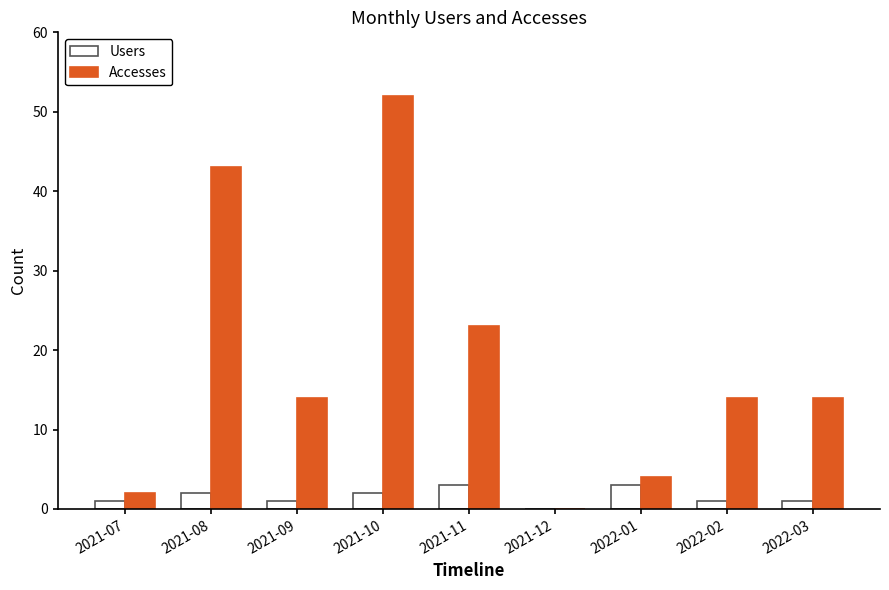

What is the total value across all series at 2021-08?

45